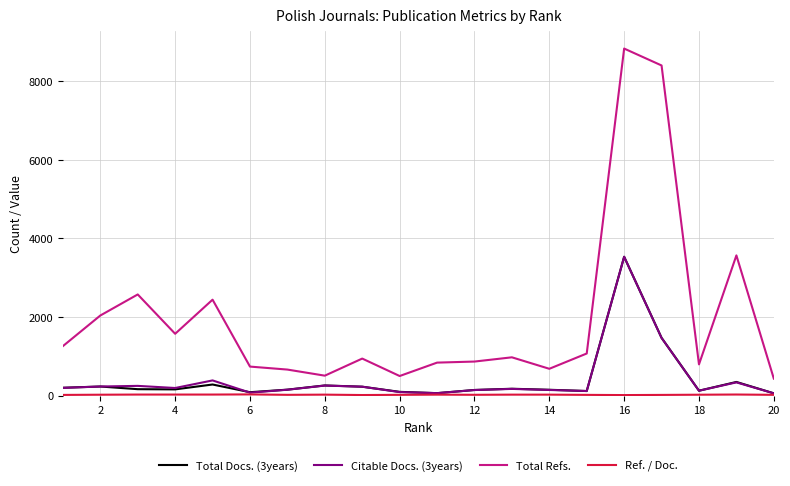

What is the maximum value shown in the chart?

8830